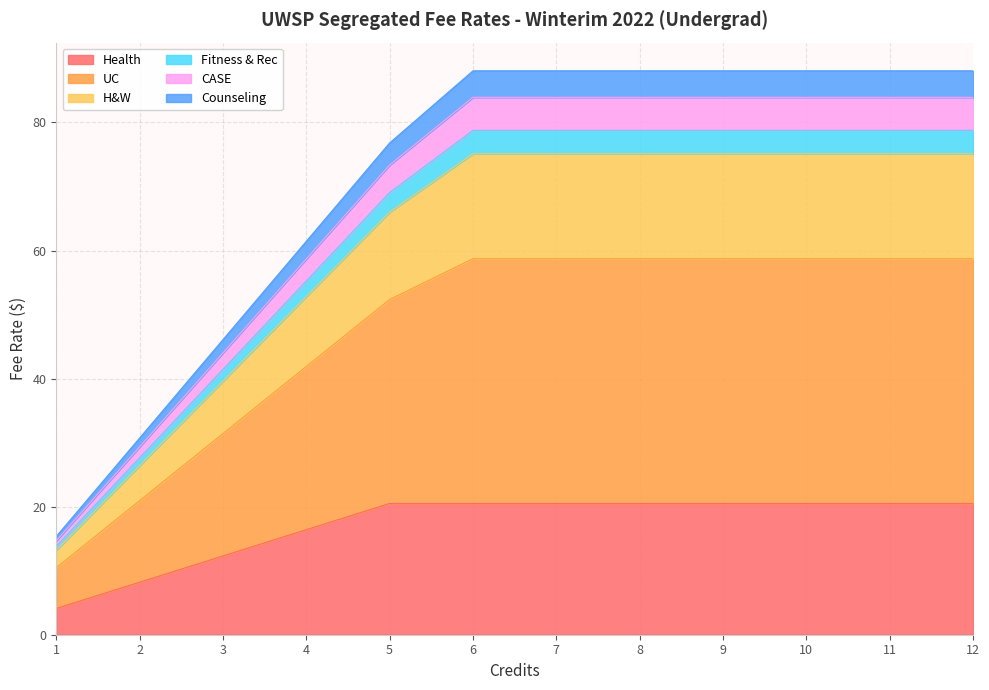

Between 5 and 3, which is larger?

5